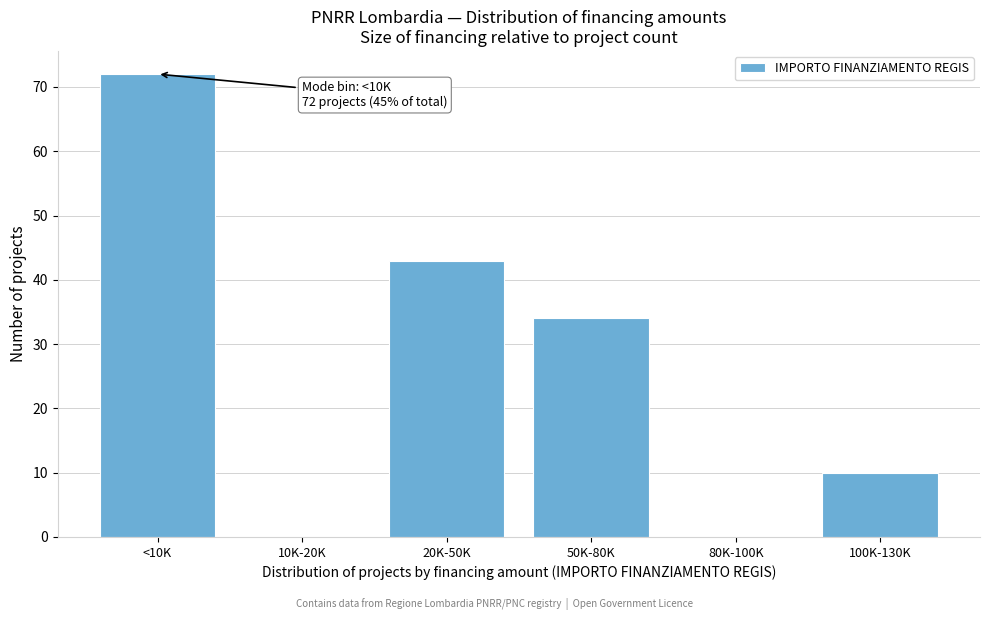

Reading left to right, transcribe all the data shown in this chart.

<10K=72	10K-20K=0	20K-50K=43	50K-80K=34	80K-100K=0	100K-130K=10